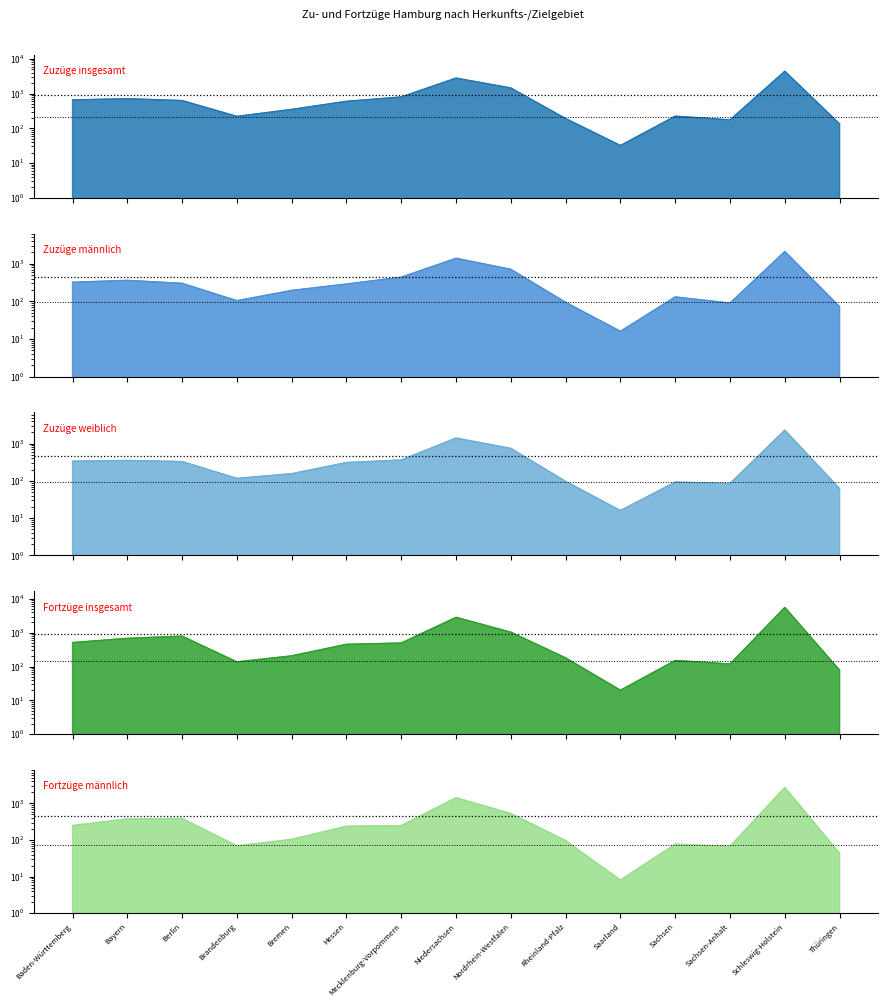

At which category is the sum across all series the highest?

Schleswig-Holstein